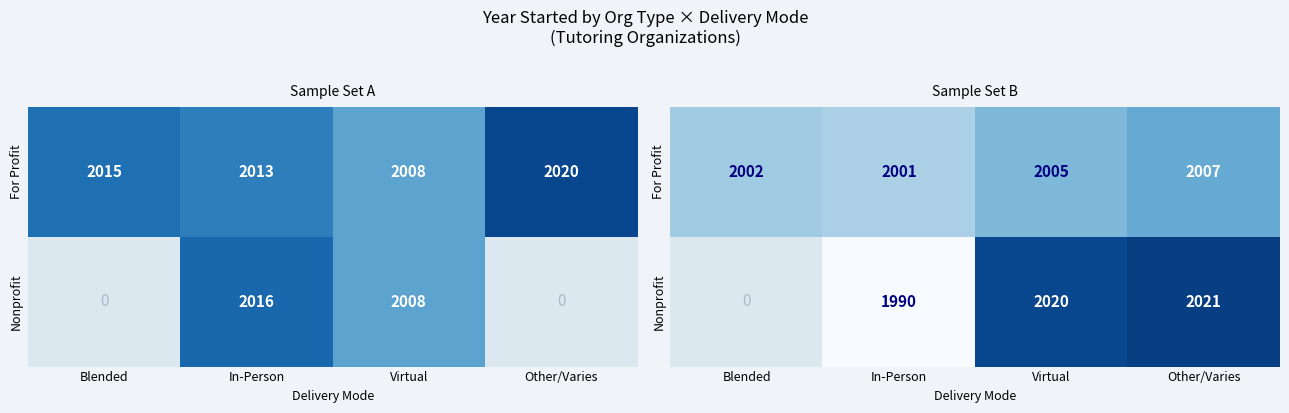

Which category has the lowest value in the Nonprofit series?

Blended